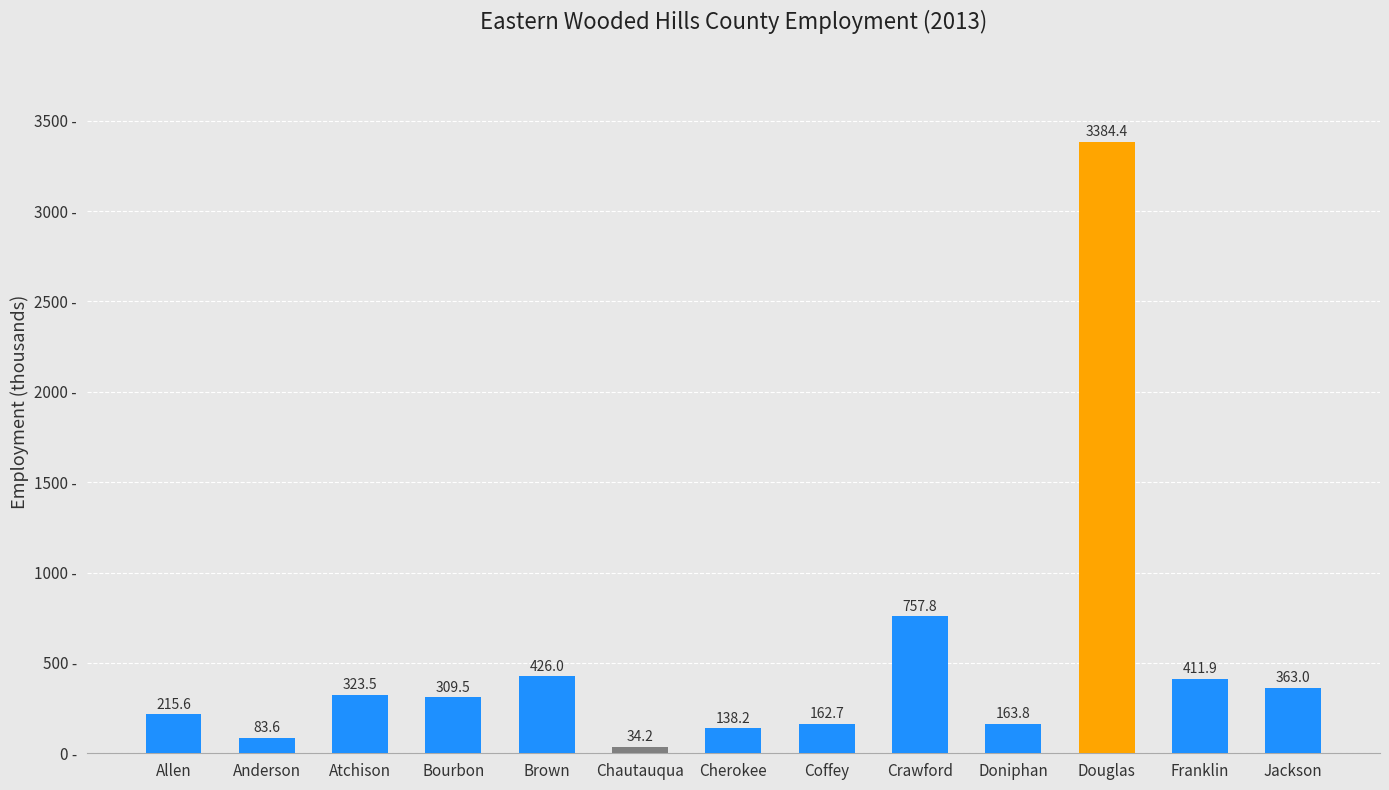

At which category does the chart reach its minimum across all series?

Chautauqua